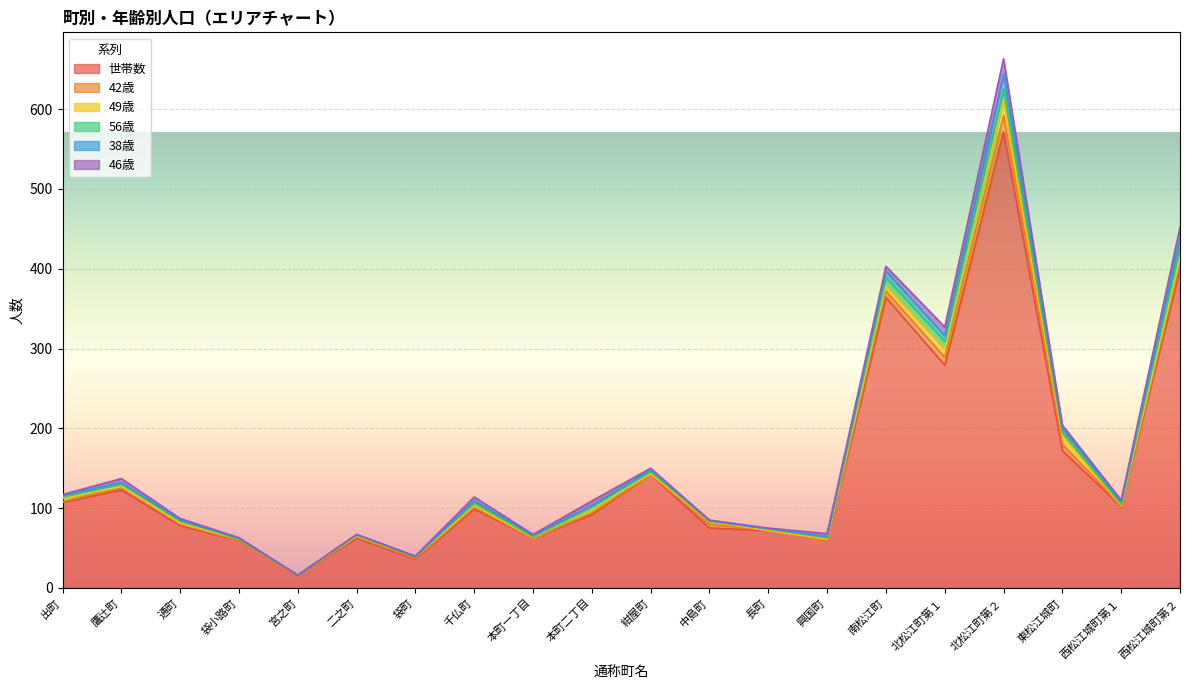

Which series has the largest total across all categories?

世帯数